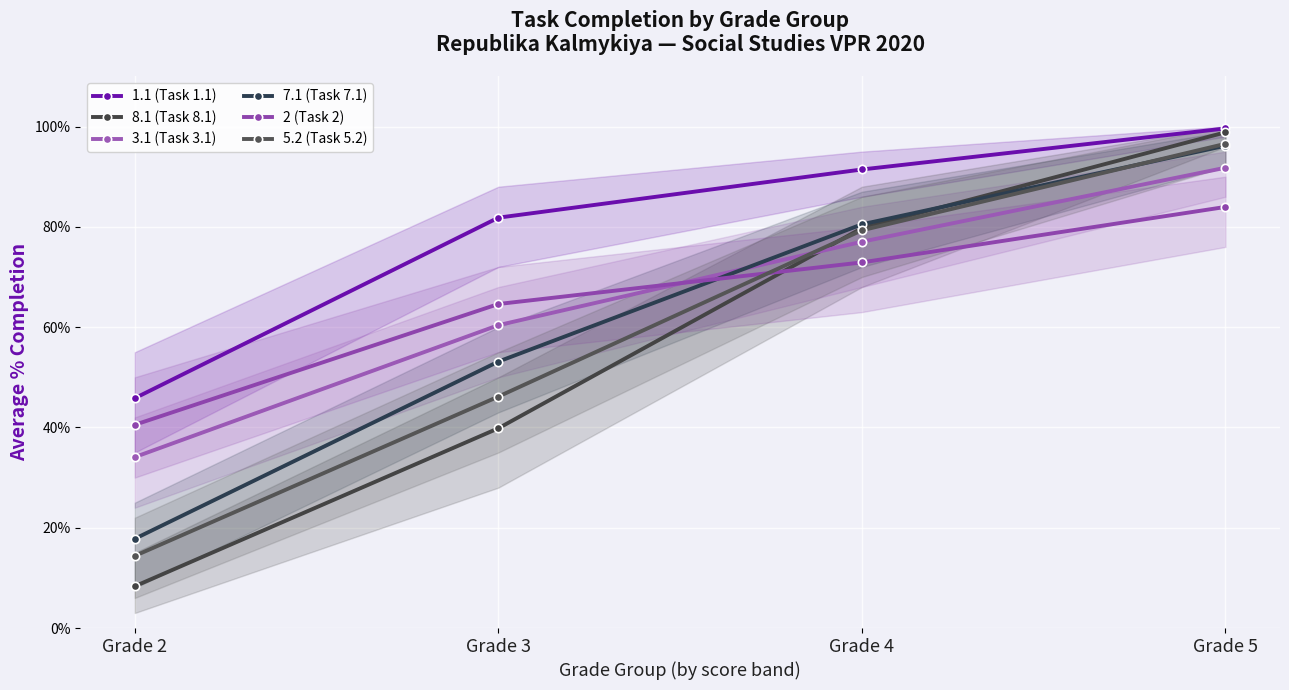

What is the value of the 2 (Task 2) point at the 4th from the left?

84.0